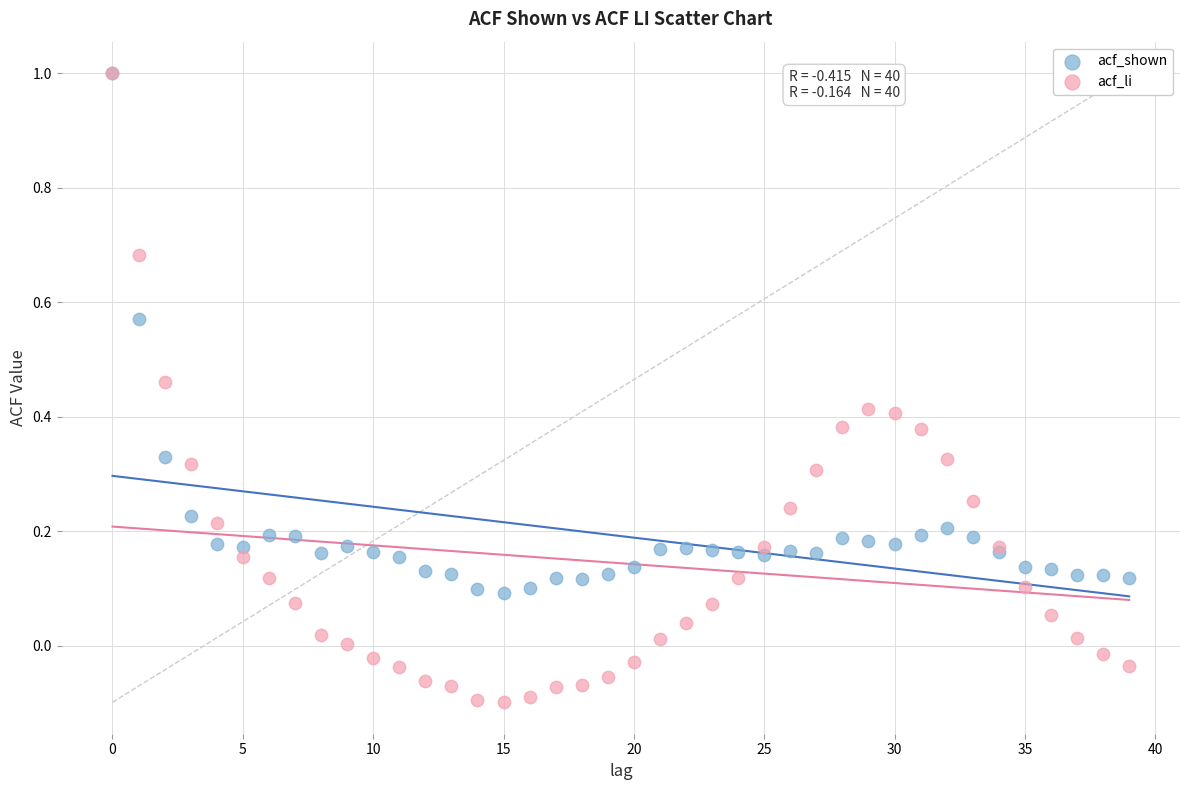

What are all the series names shown in the legend?

acf_shown, acf_li